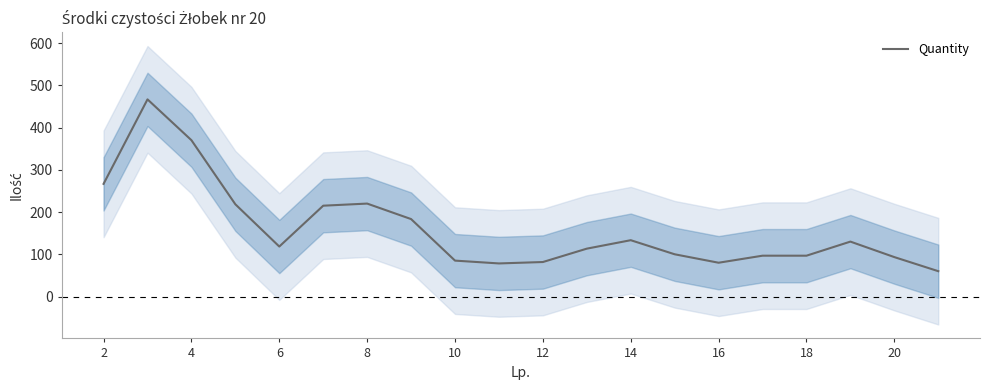

Where is the data nearest to the value 263?

2